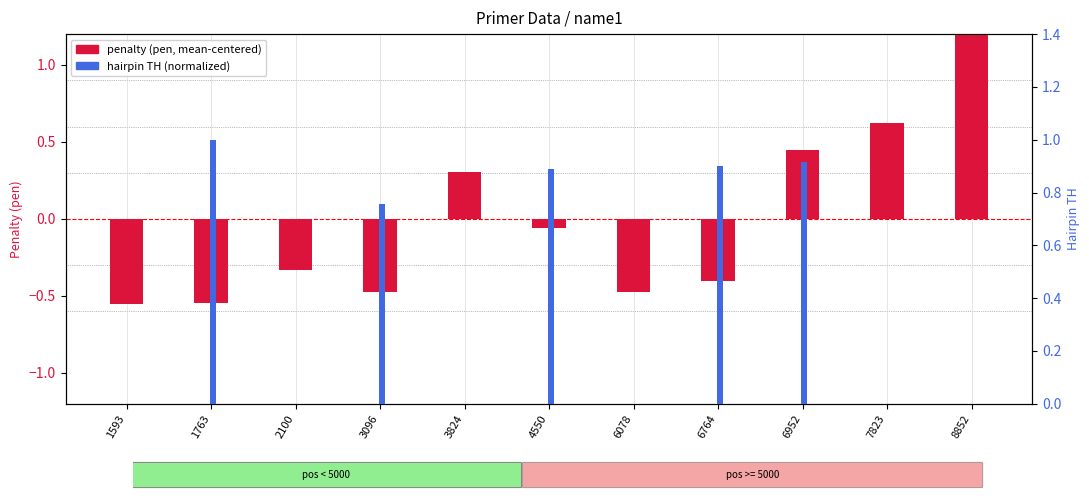

Reading left to right, what are all the values shown in this chart?

penalty (pen, centered): 1593=-0.6	1763=-0.5	2100=-0.3	3096=-0.5	3824=0.3	4550=-0.1	6078=-0.5	6764=-0.4	6952=0.4	7823=0.6	8852=1.5
hairpin TH (normalized): 1593=0.0	1763=1.0	2100=0.0	3096=0.8	3824=0.0	4550=0.9	6078=0.0	6764=0.9	6952=0.9	7823=0.0	8852=0.0